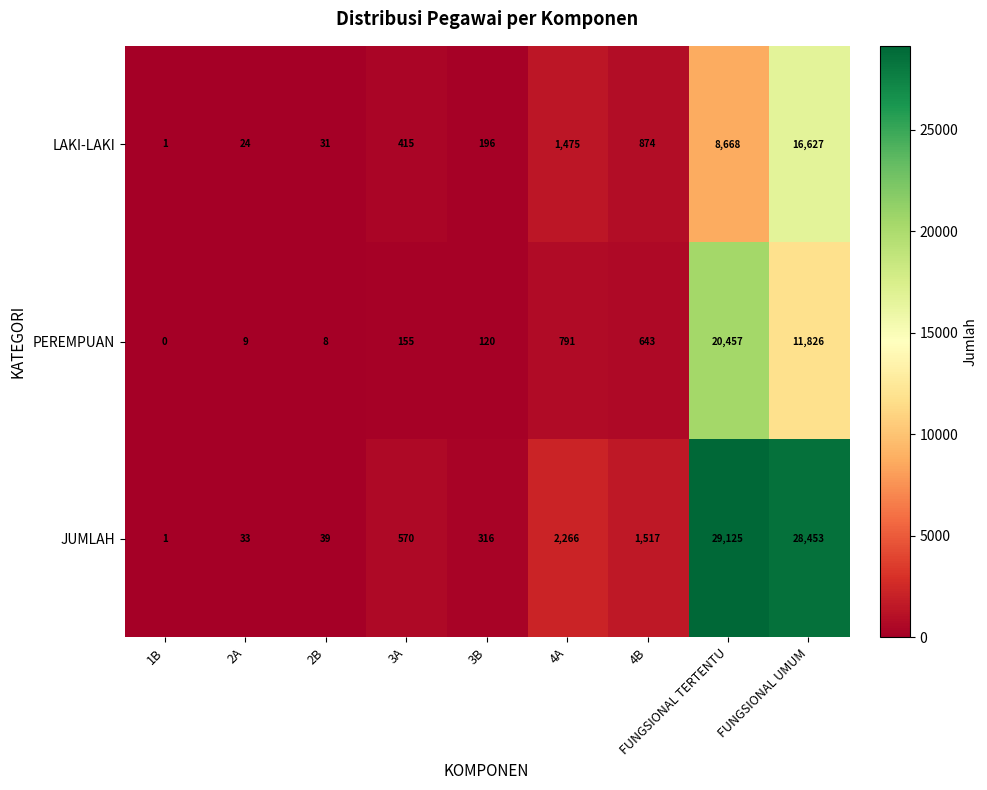

What is the difference between the maximum and second lowest values in the JUMLAH series?

29092